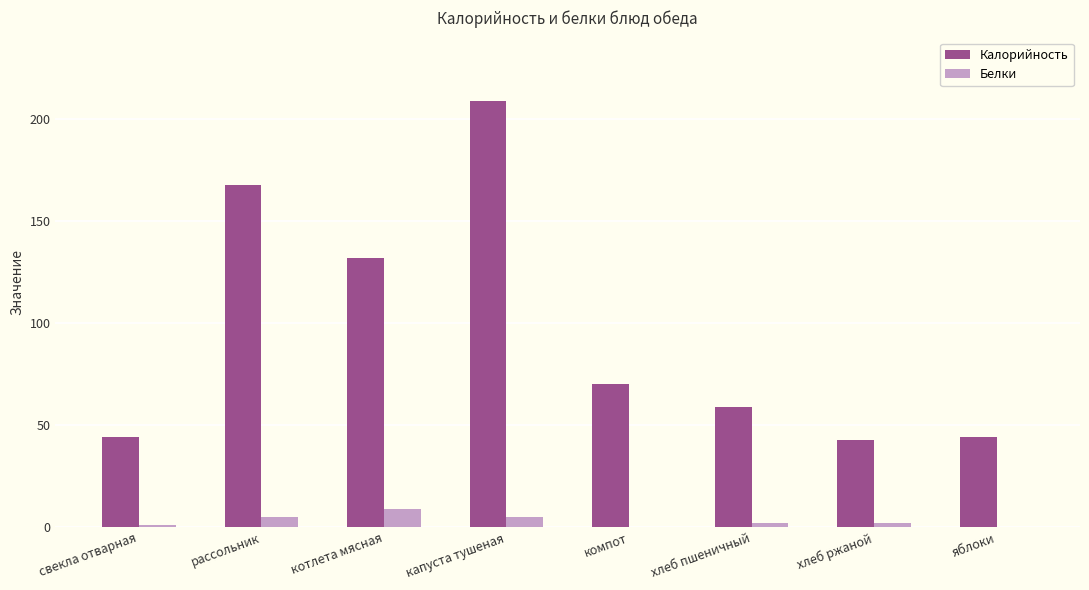

Which series has the largest total across all categories?

Калорийность